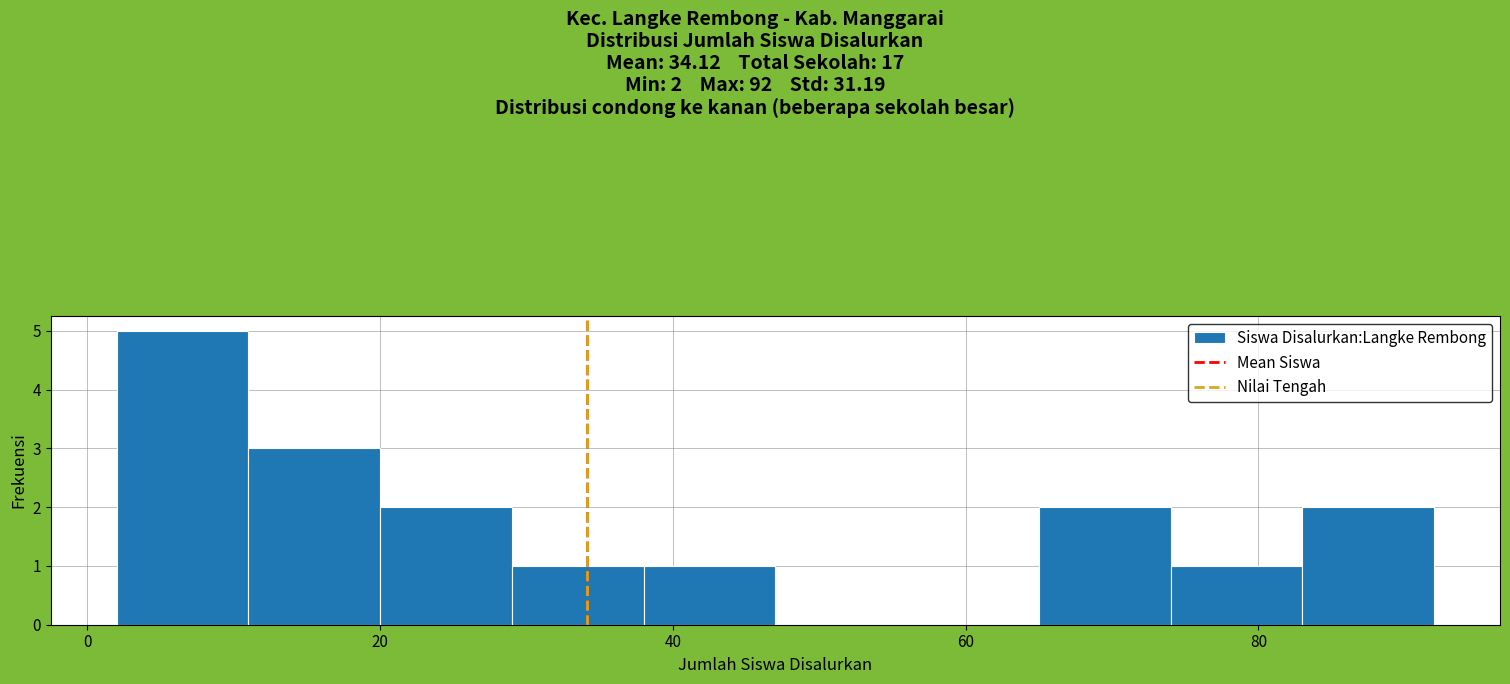

Over which range of the x-axis is the bar tallest?

2 to 11